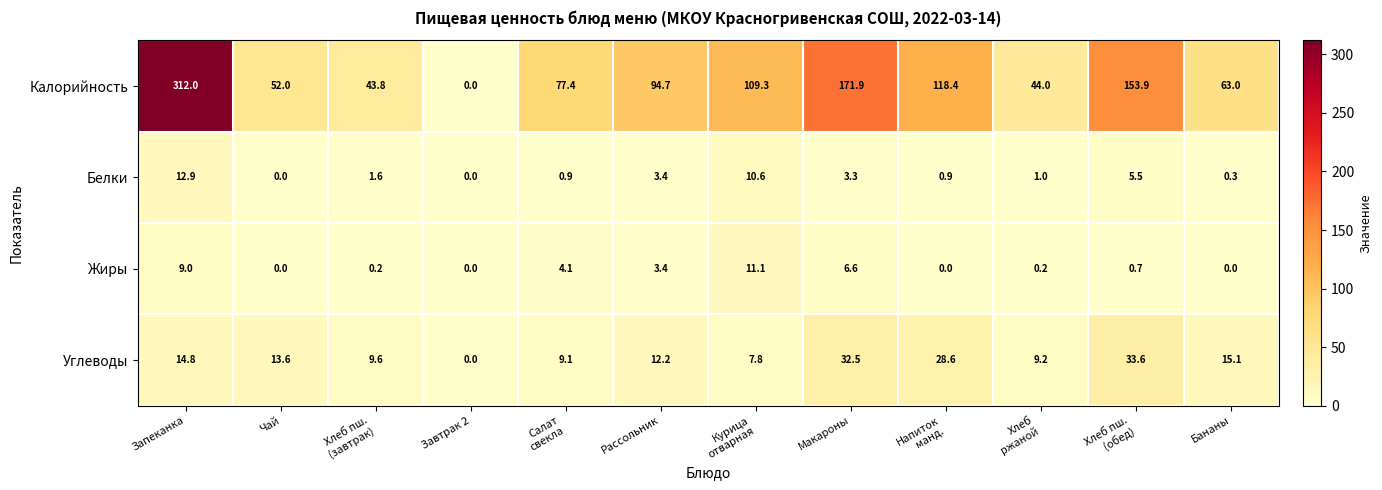

List the series in order of their peak value, highest first.

Калорийность, Углеводы, Белки, Жиры